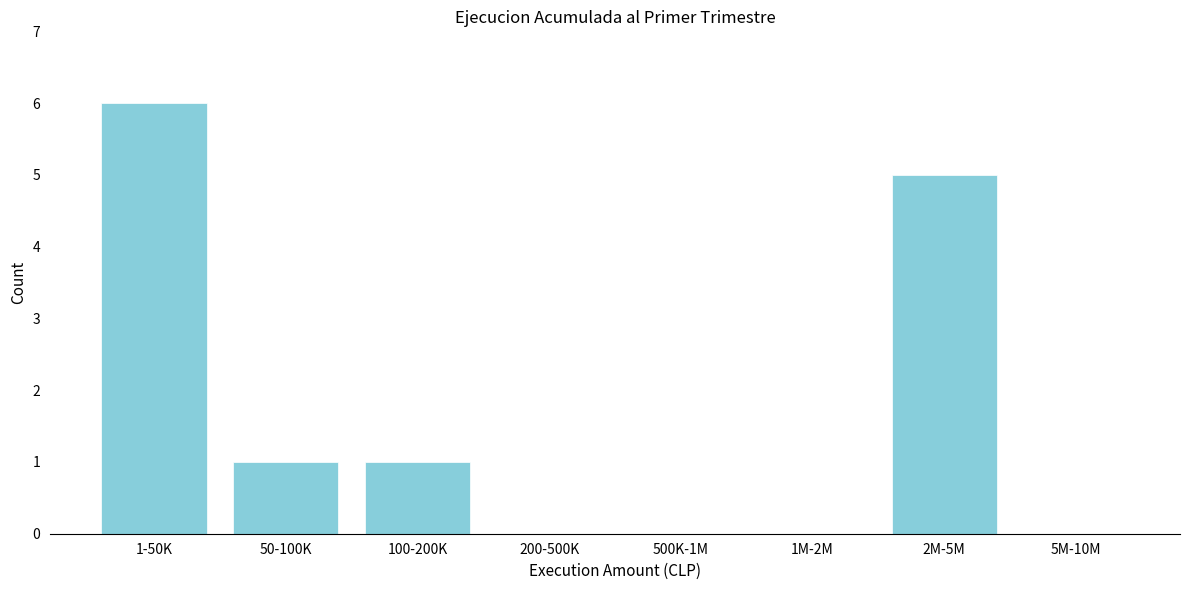

Reading right to left, list all the values displayed in this chart.

5M-10M=0	2M-5M=5	1M-2M=0	500K-1M=0	200-500K=0	100-200K=1	50-100K=1	1-50K=6